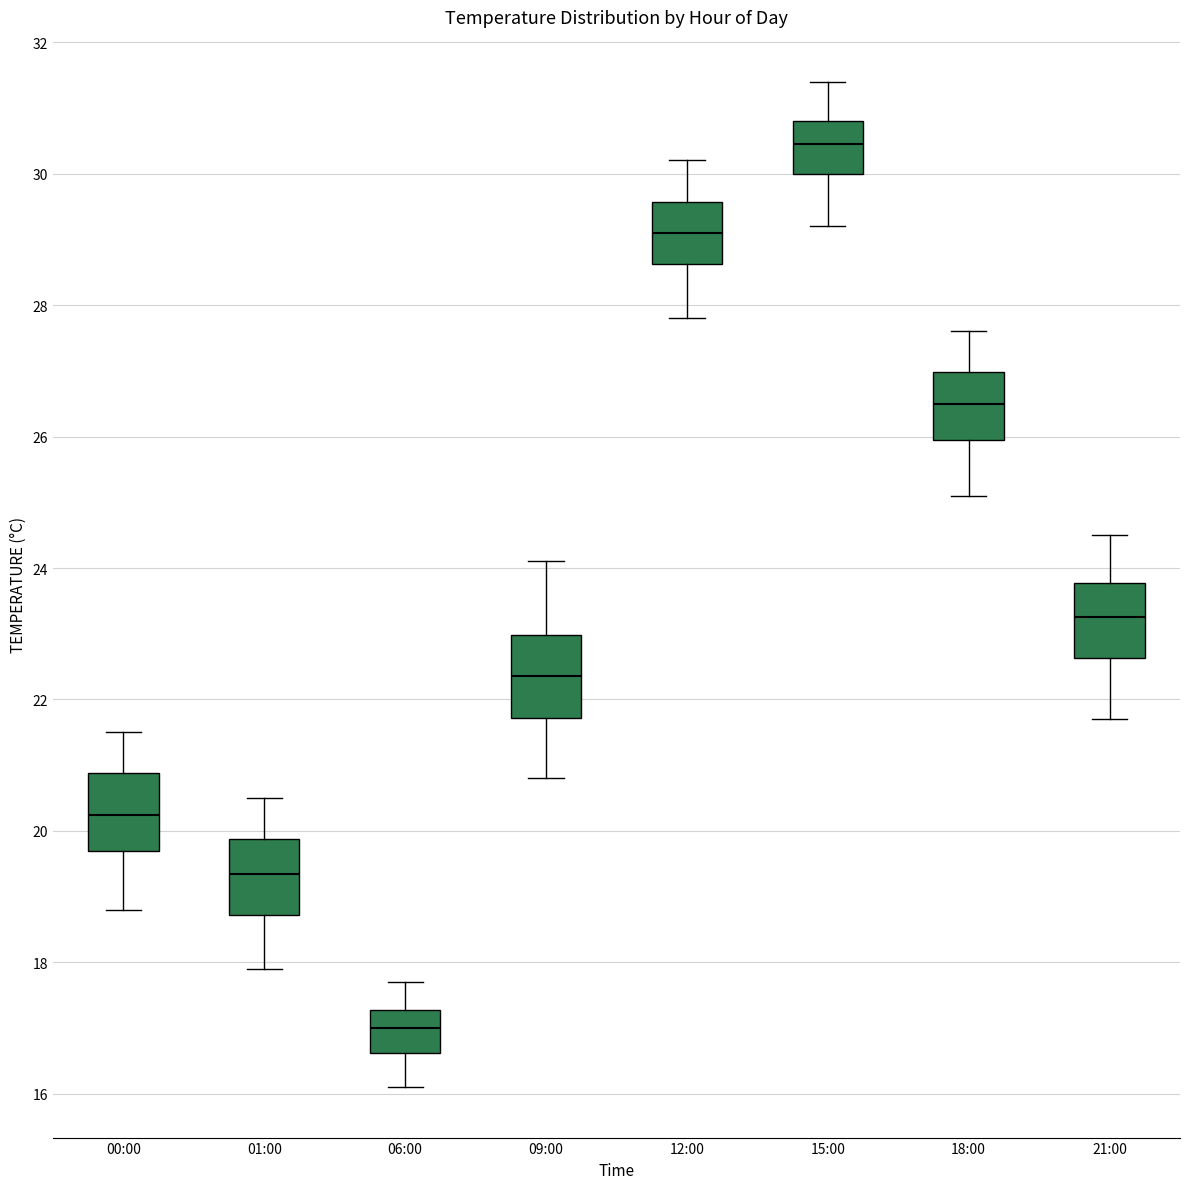

Which box's median line is the highest?

15:00